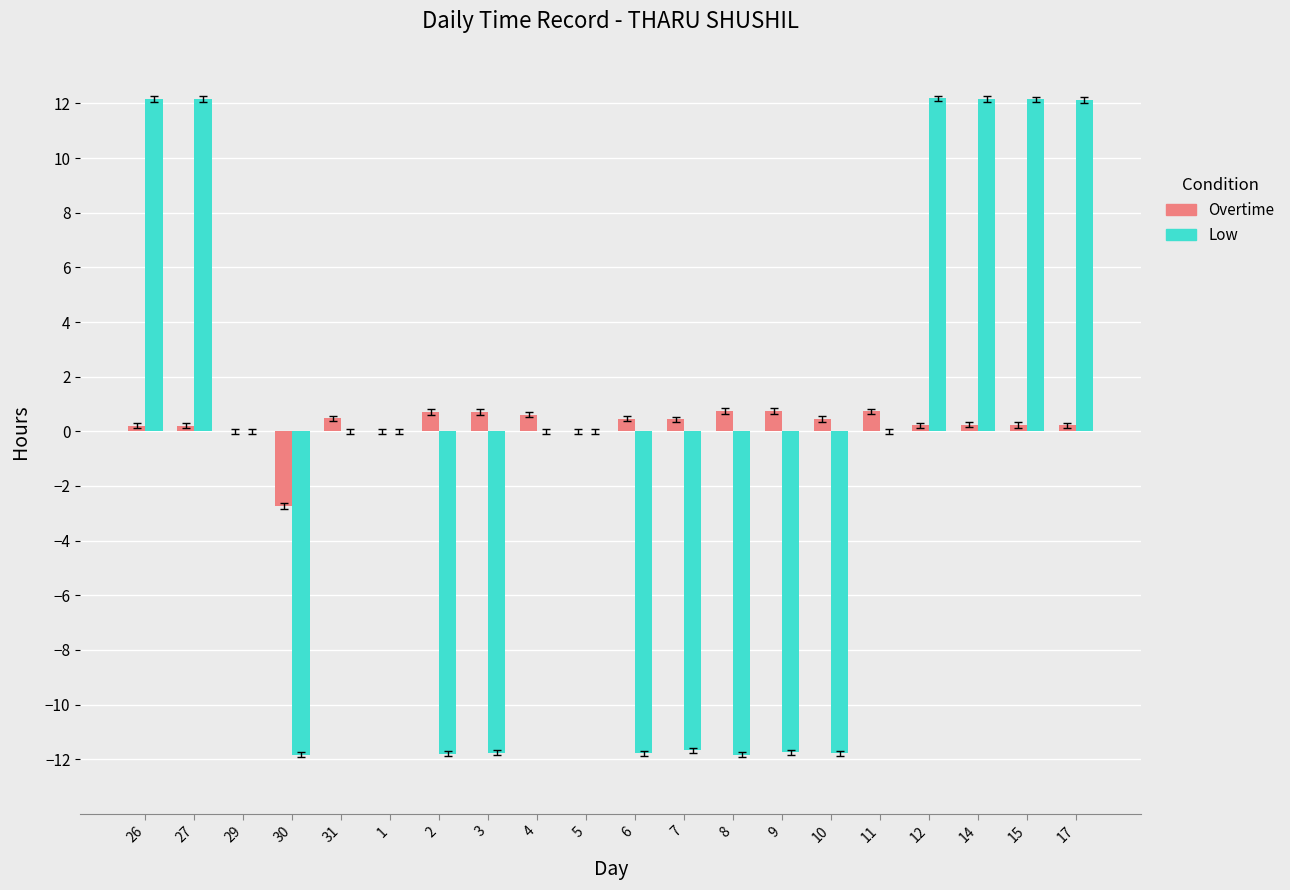

True or false: Low has a value of 0.0 at 5.

True